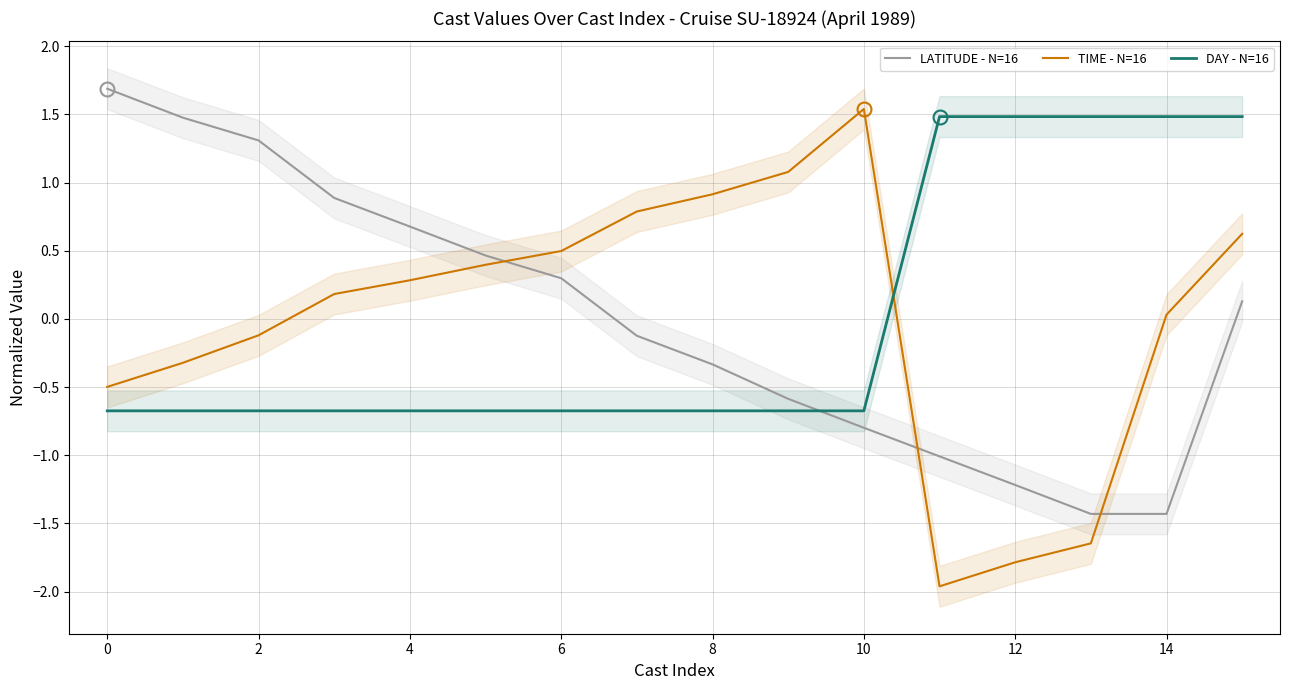

What is the difference between the TIME - N=16 values at 11 and 12?

0.2